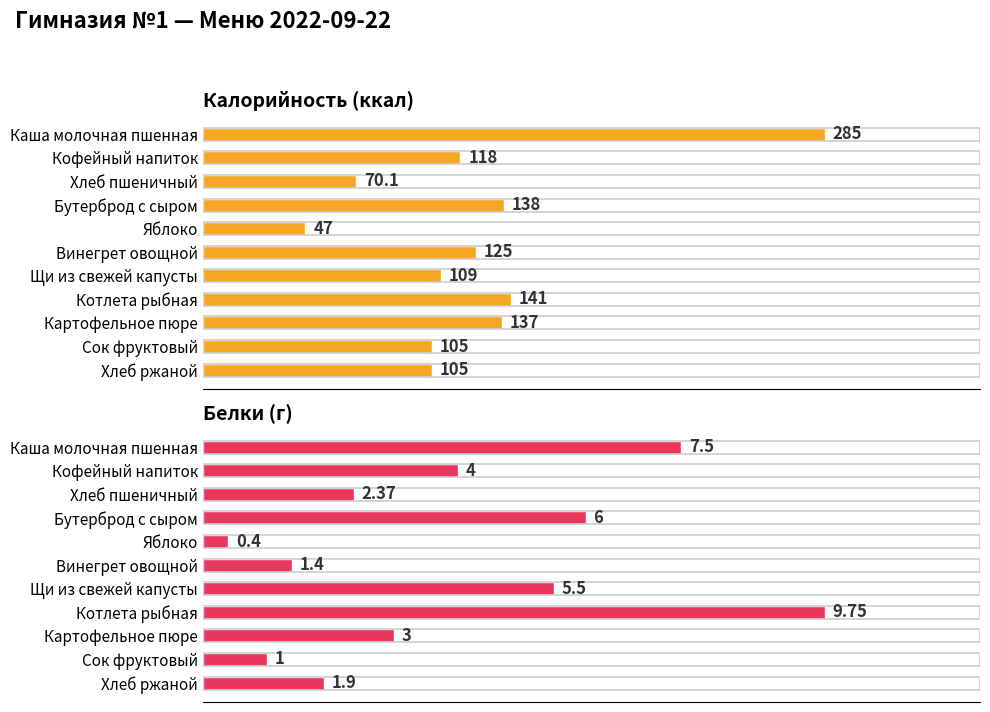

What is the maximum value shown in the chart?

285.0